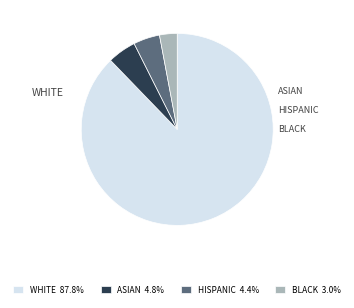

How many slices are in this pie chart?

4